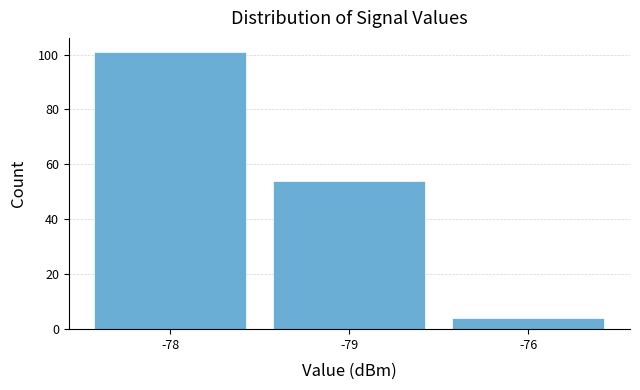

Reading right to left, transcribe all the data shown in this chart.

4	54	101